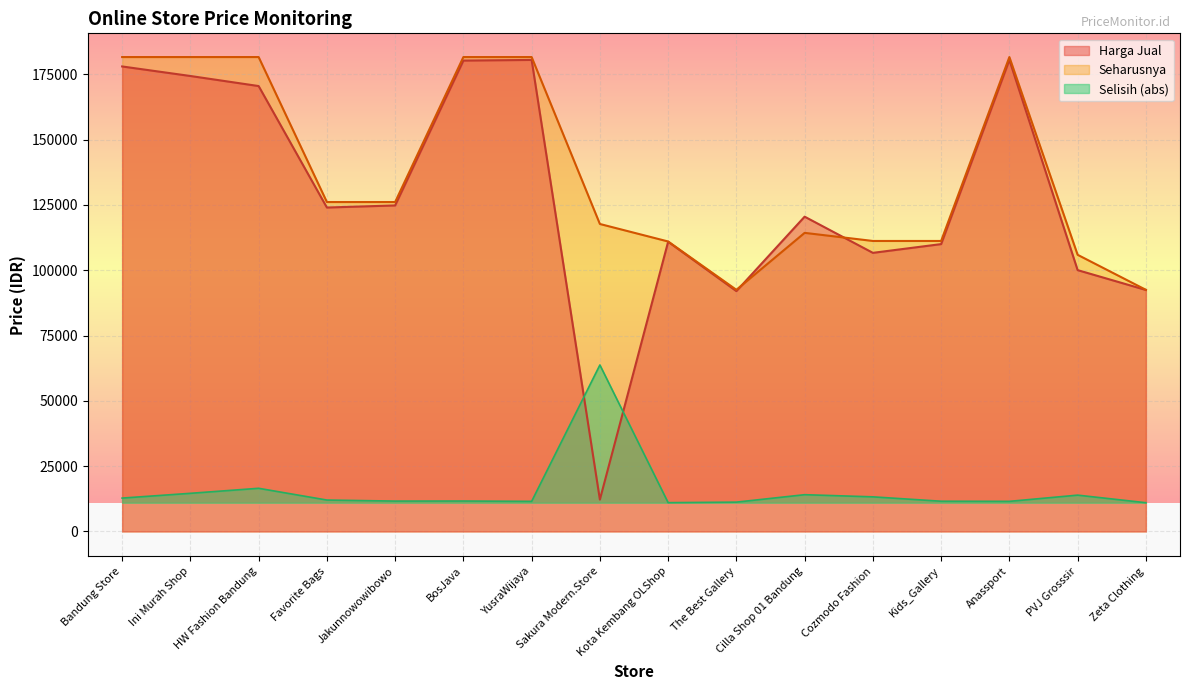

What is the lowest value of the Selisih series?

11000.5